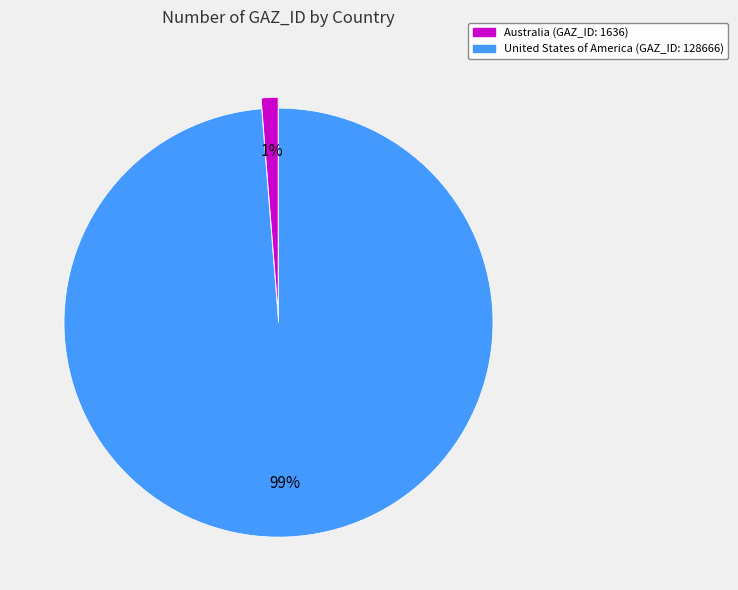

Which slice is the smallest?

Australia